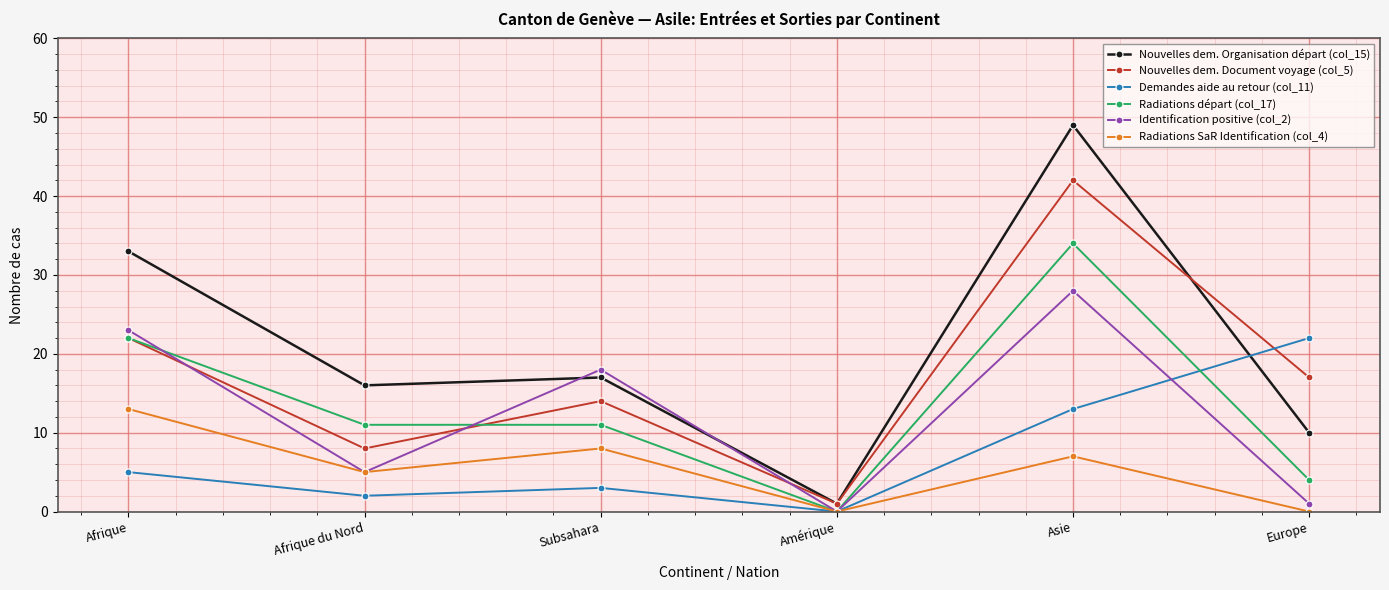

Where does the Radiations départ (col_17) series first go above 11?

Afrique